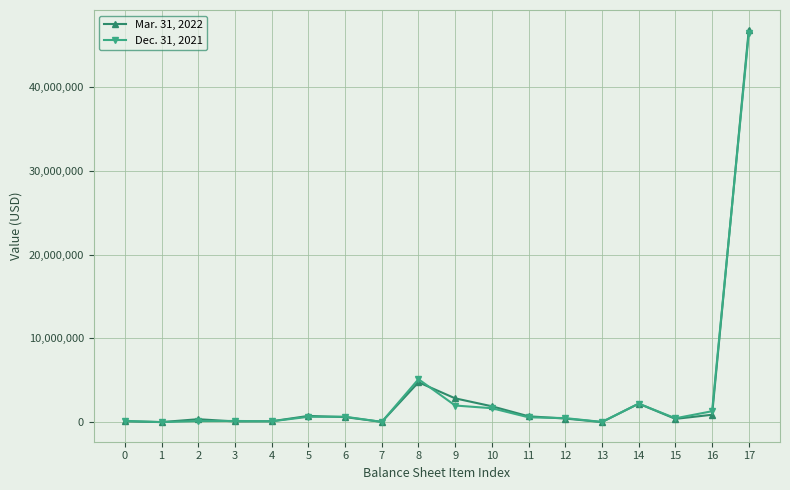

Rank the series by their average value, from highest to lowest.

Mar. 31, 2022, Dec. 31, 2021